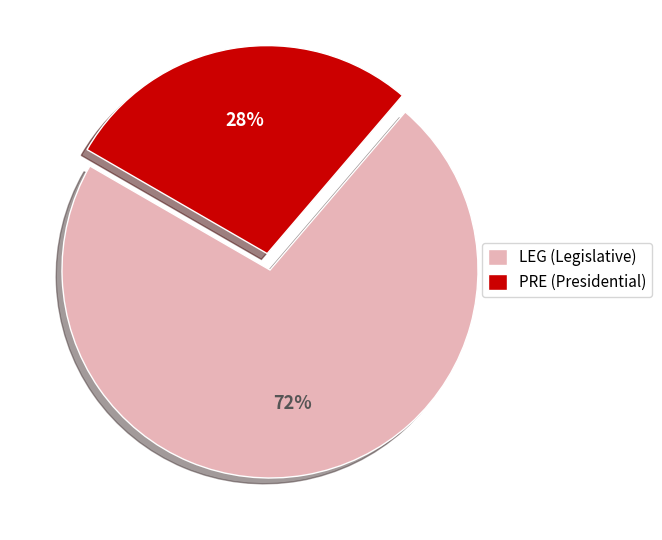

To the nearest percent, what is the average slice percentage?

50%